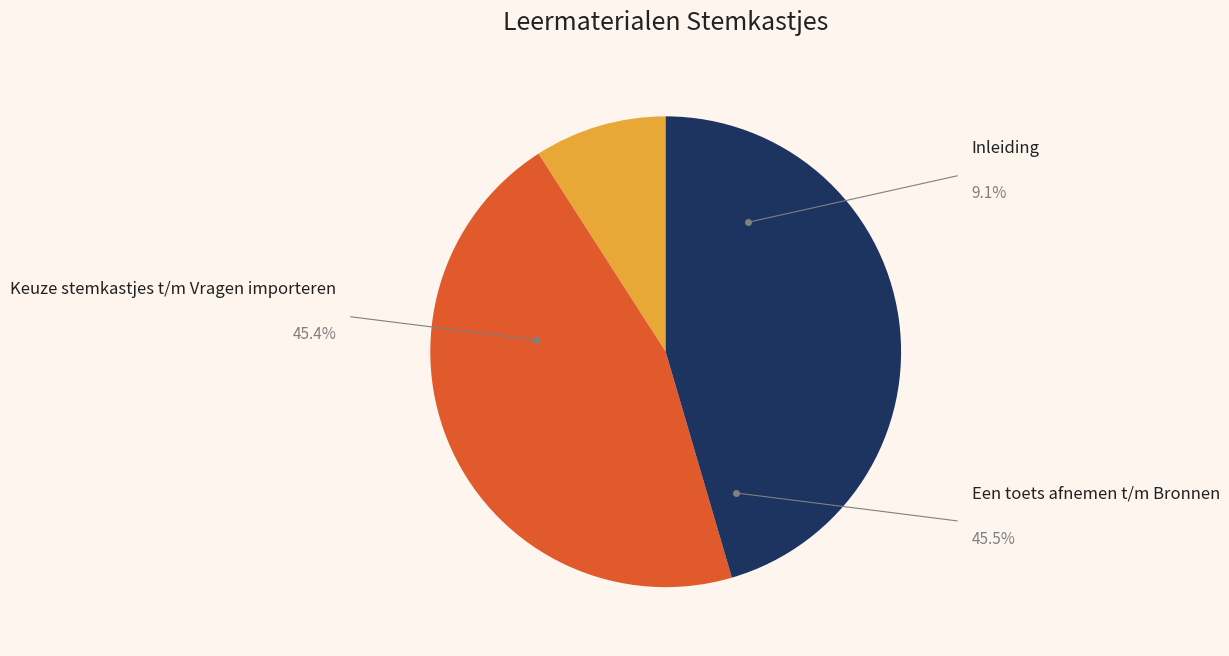

Is there any slice that represents more than half of the pie?

No